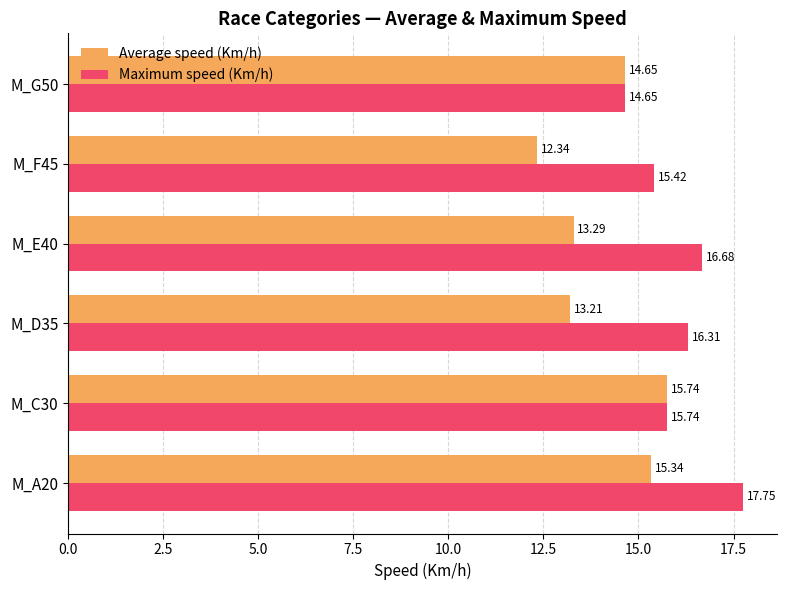

What is the difference between the maximum and minimum values in the Average speed (Km/h) series?

3.4